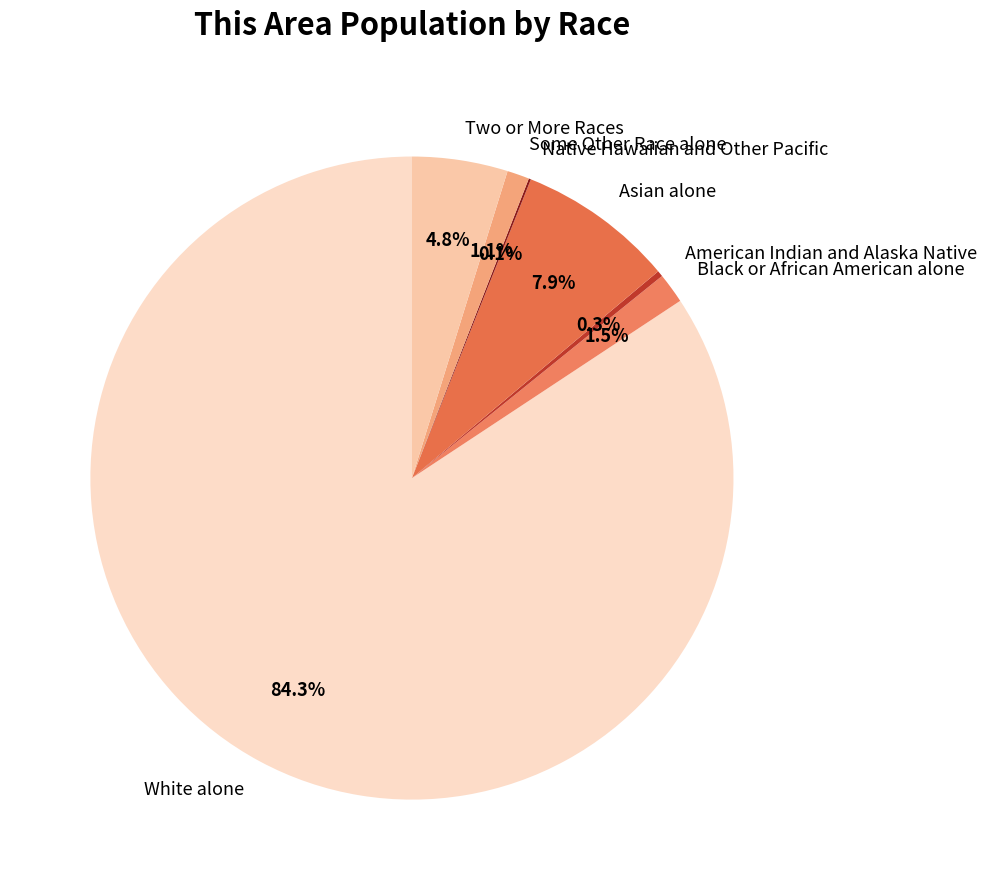

To the nearest percent, what is the difference between the largest and smallest slice percentages?

84%